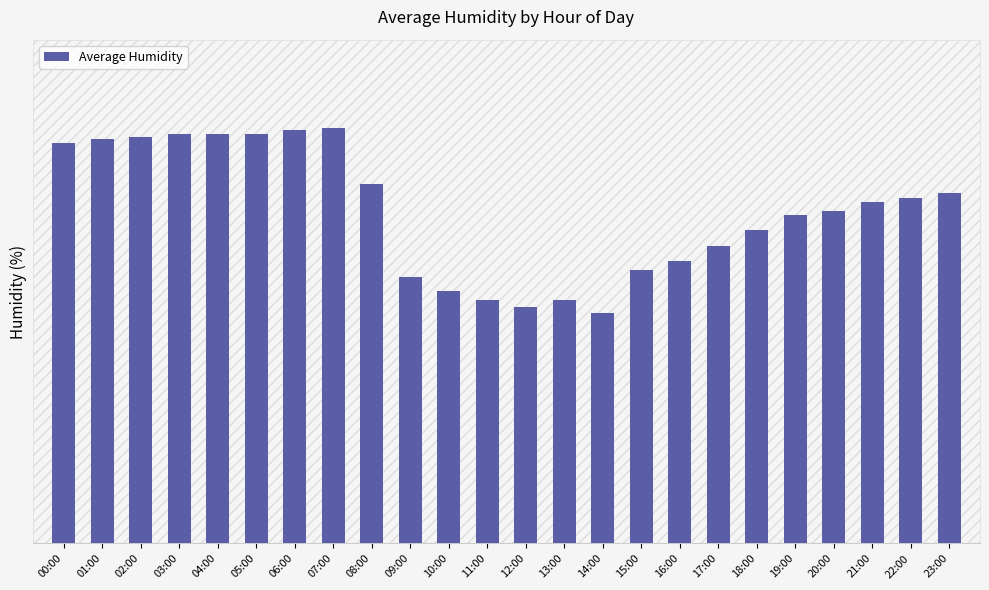

What is the difference between the values at 03:00 and 08:00?

12.0